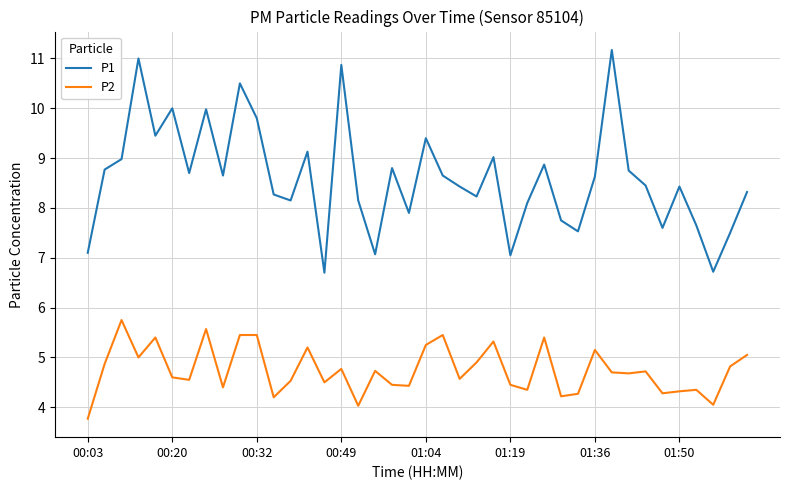

What is the difference between the maximum and minimum values in the P2 series?

2.0